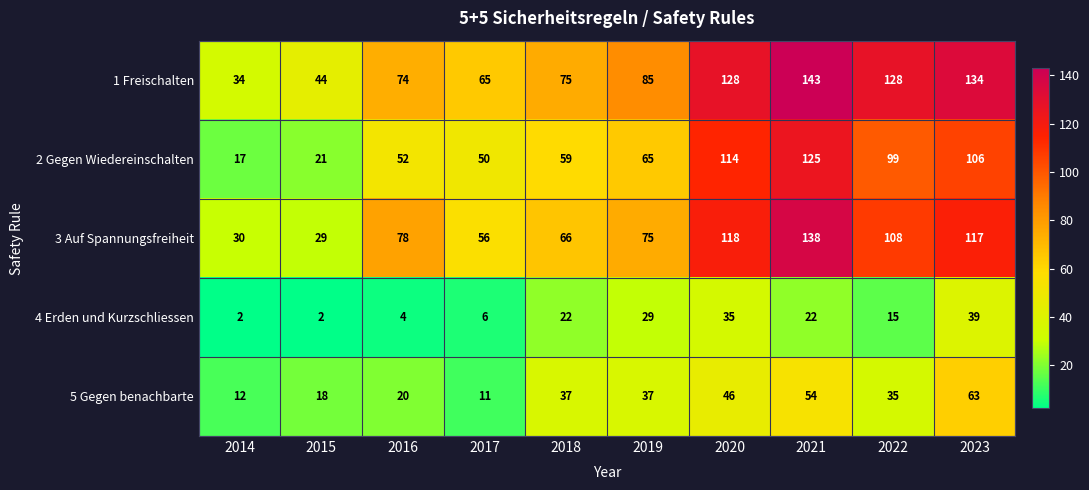

What is the difference between the maximum and minimum values in the 3 Auf Spannungsfreiheit series?

109